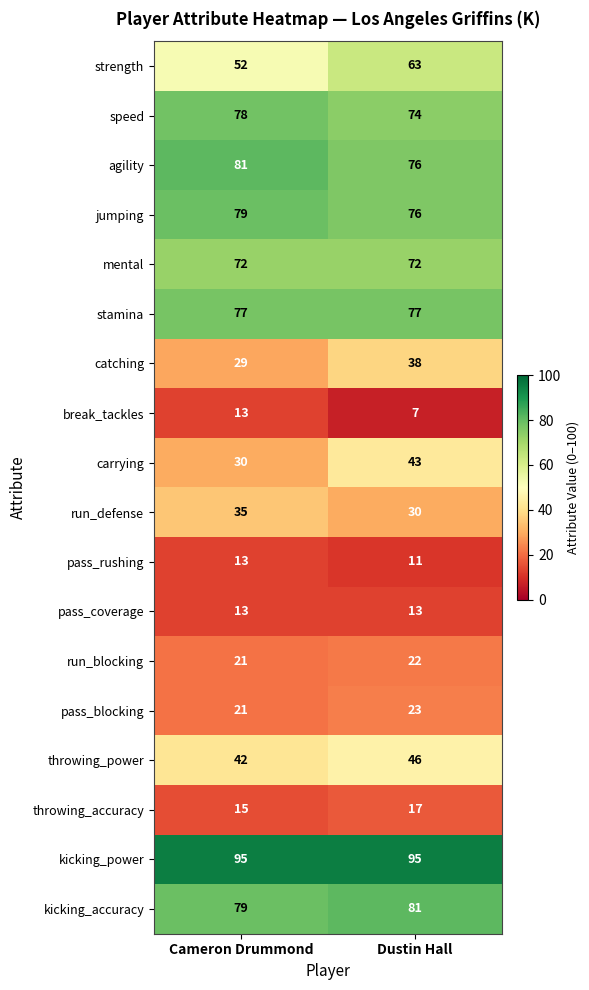

What is the sum of the jumping values at Dustin Hall and Cameron Drummond?

155